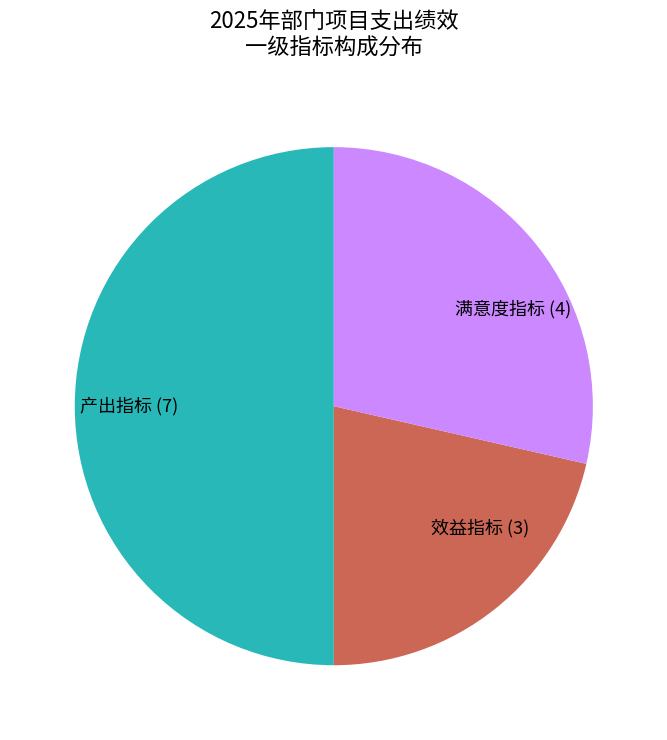

Does 效益指标 (3) account for over 50% of the chart?

No